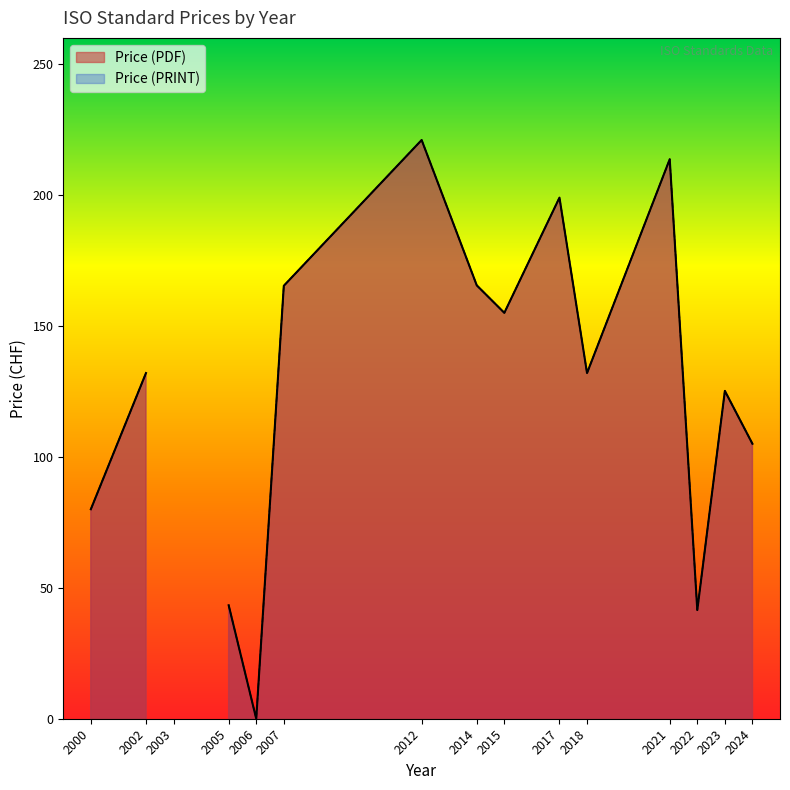

How many series are shown in this chart?

2